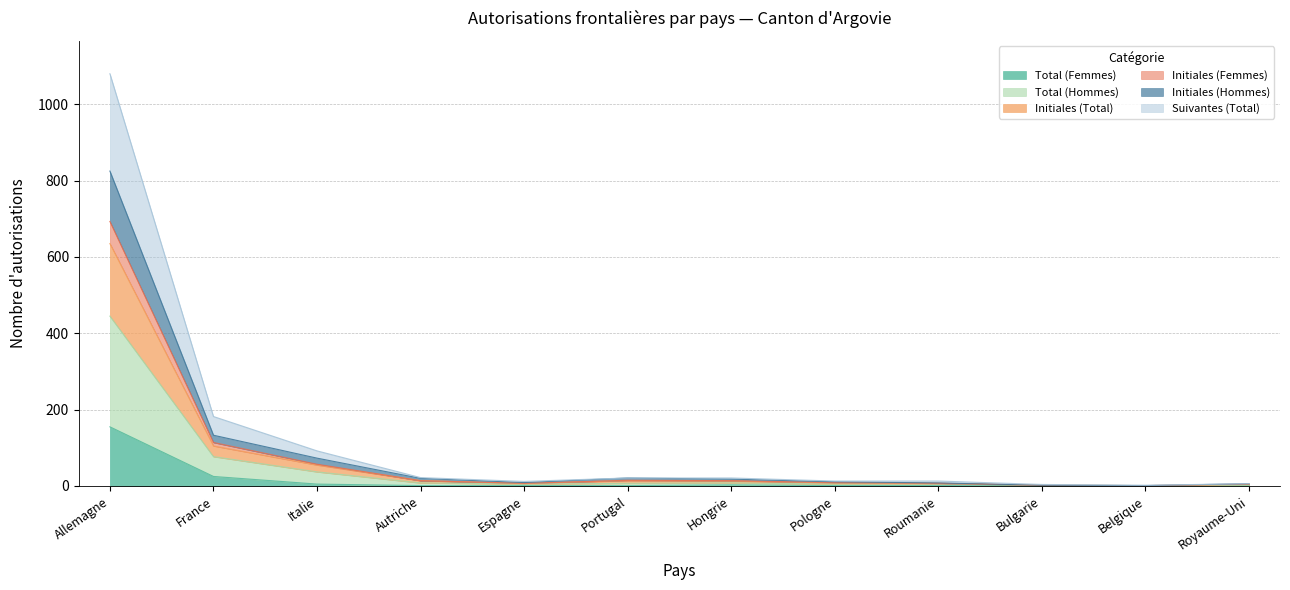

How many interior local valleys does the Initiales (Femmes) series have?

2